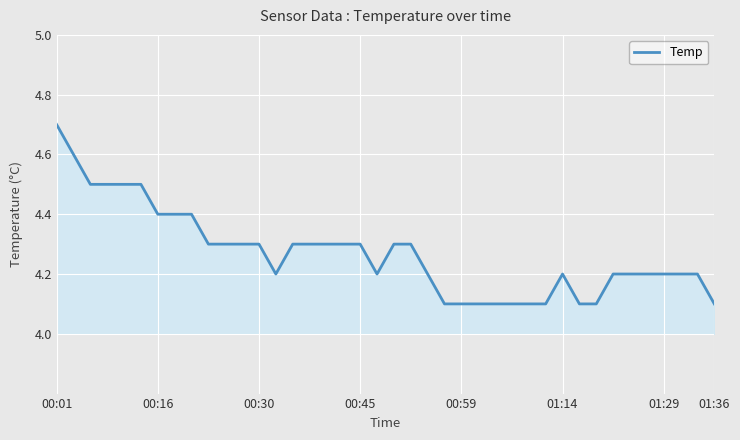

Reading right to left, extract all data points from this chart.

4.1	4.2	4.2	4.2	4.2	4.2	4.2	4.1	4.1	4.2	4.1	4.1	4.1	4.1	4.1	4.1	4.1	4.2	4.3	4.3	4.2	4.3	4.3	4.3	4.3	4.3	4.2	4.3	4.3	4.3	4.3	4.4	4.4	4.4	4.5	4.5	4.5	4.5	4.6	4.7